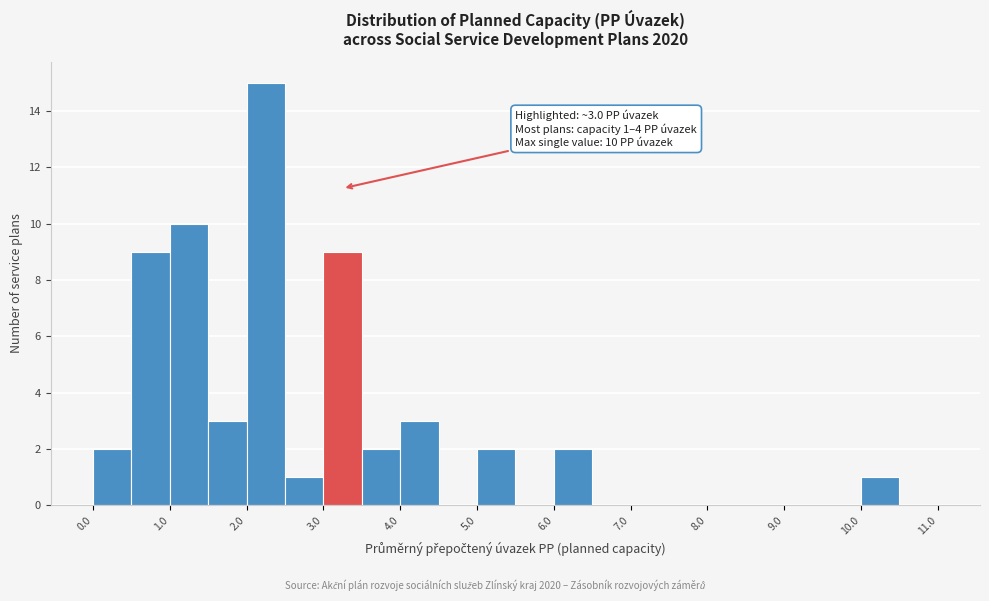

Which range on the x-axis has the tallest bar?

2.0 to 2.5